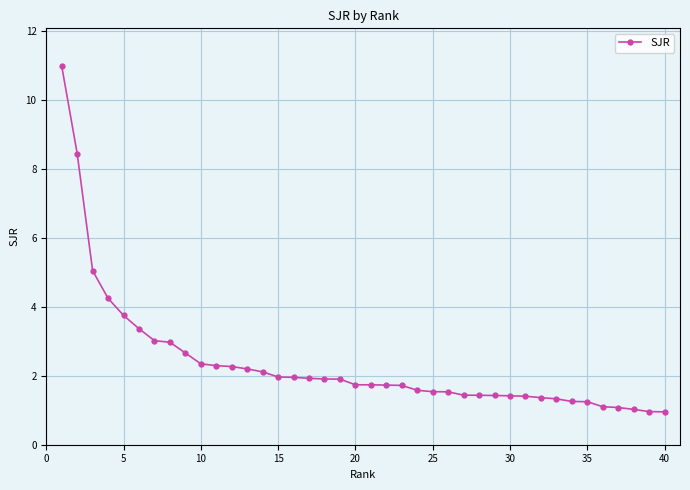

What is the greatest value displayed?

11.0